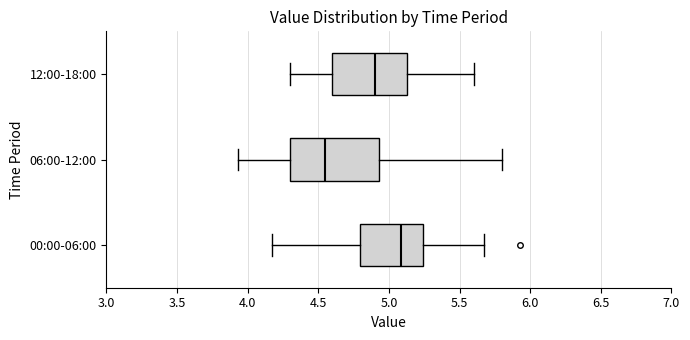

Which box has the furthest to the right median line?

00:00-06:00